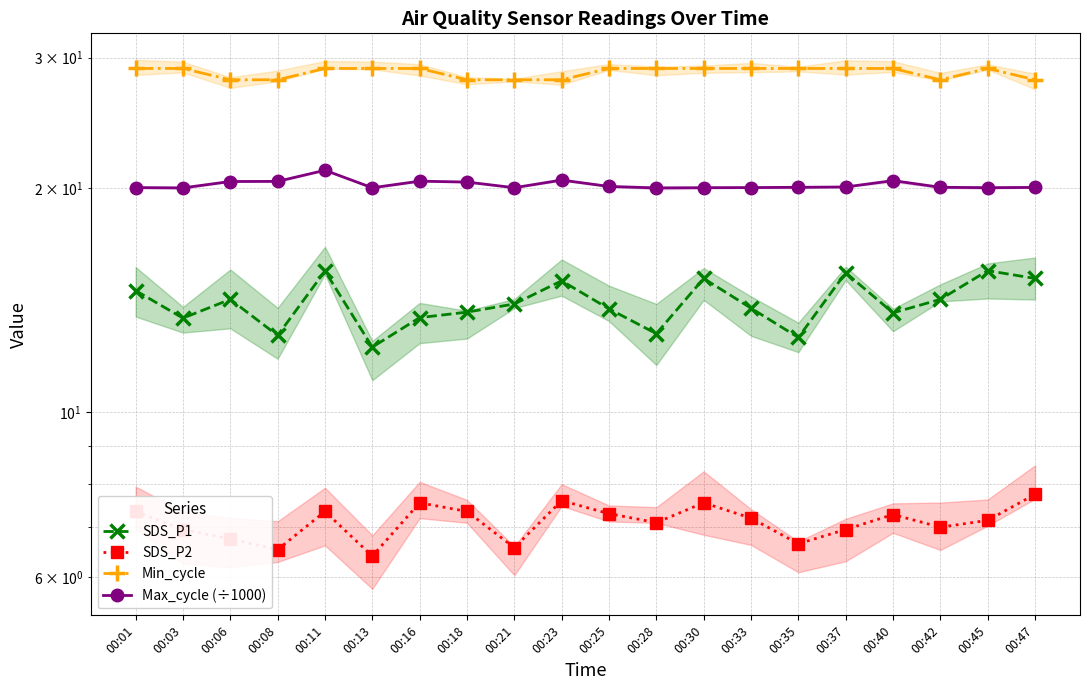

What is the difference between the second highest and minimum values in the SDS_P2 series?

1.2